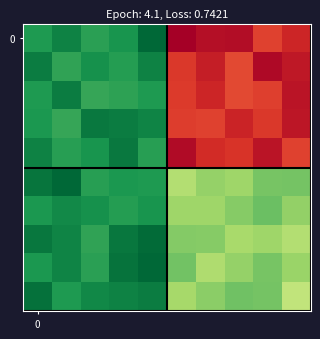

Which label corresponds to the largest value in the chart?

5